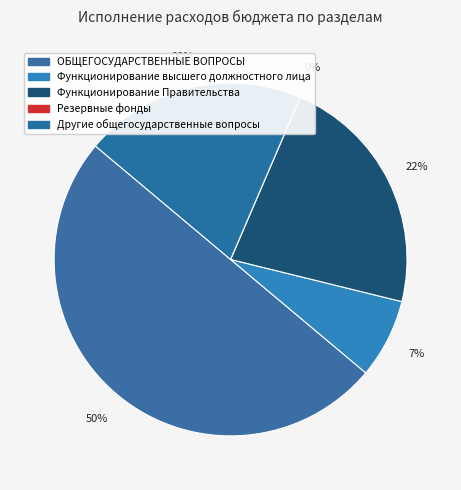

To the nearest percent, what is the difference between the largest and smallest slice percentages?

50%